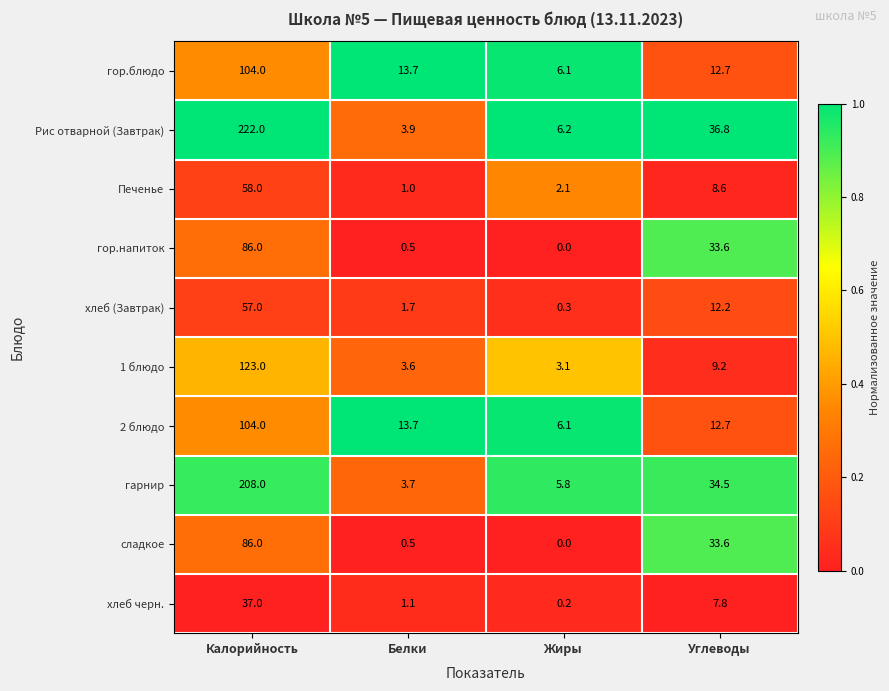

What is the difference between the Печенье values at Углеводы and Калорийность?

49.4